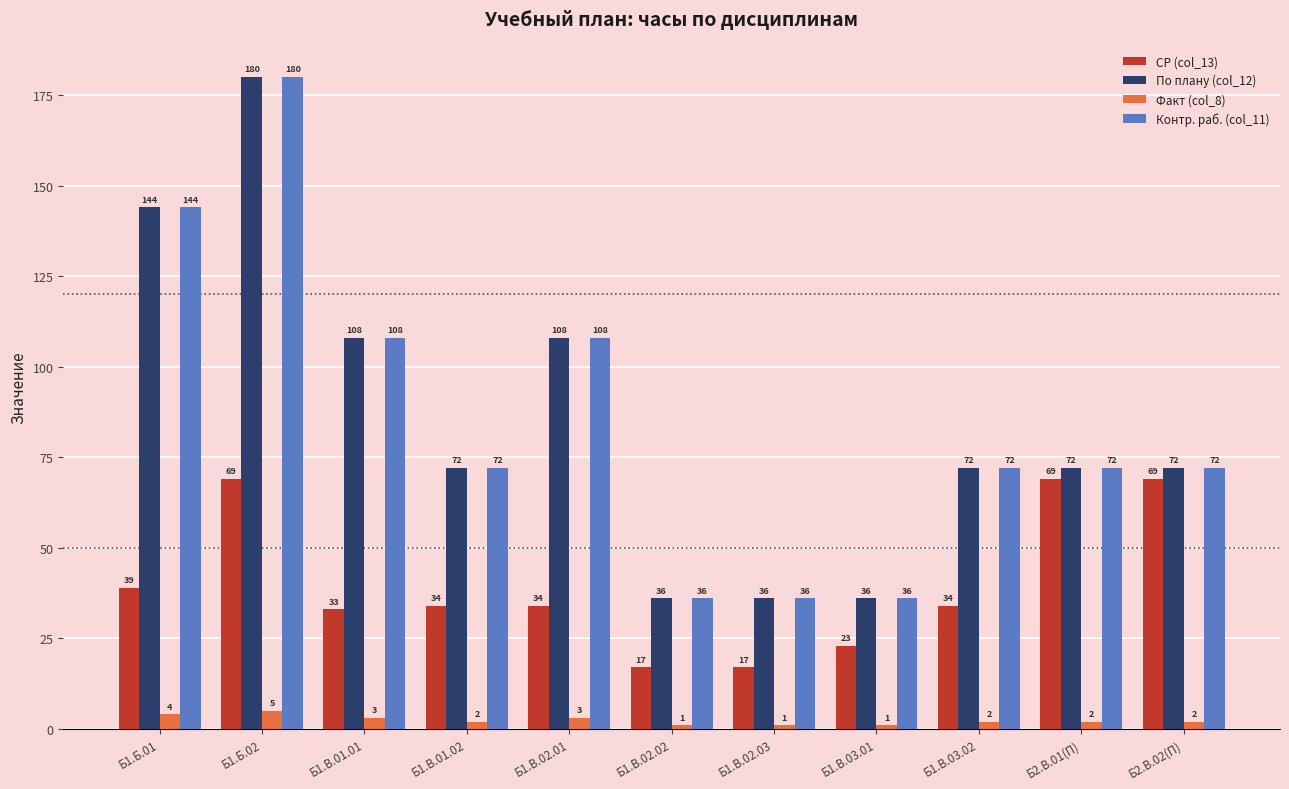

What is the label of the 1st bar from the right?

Б2.В.02(П)